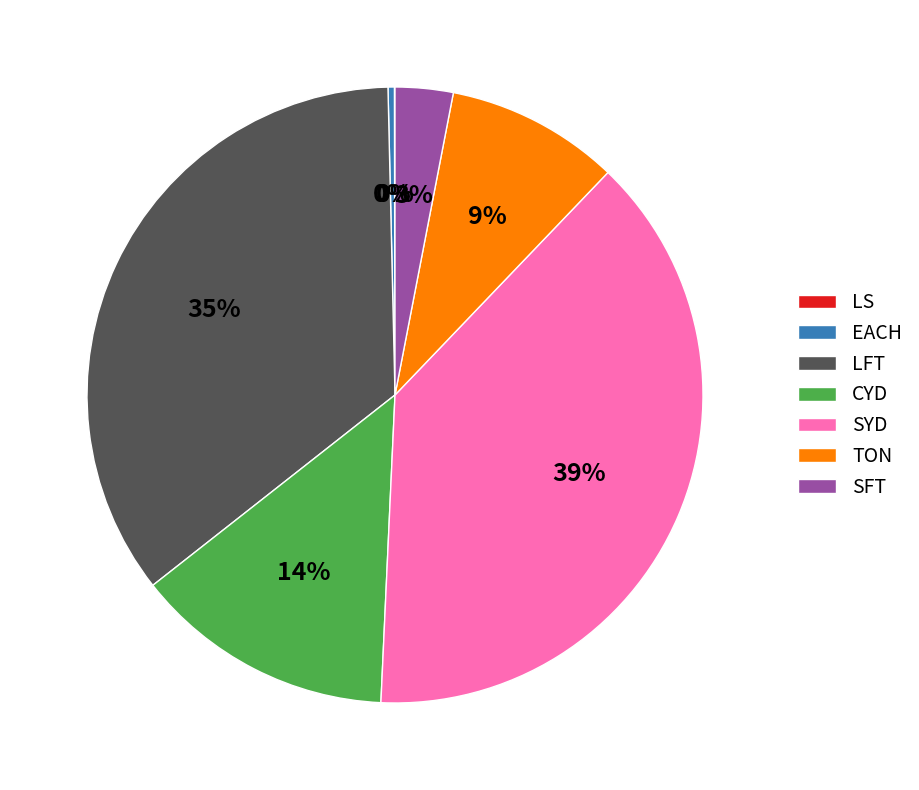

Does CYD represent more than half of the total?

No